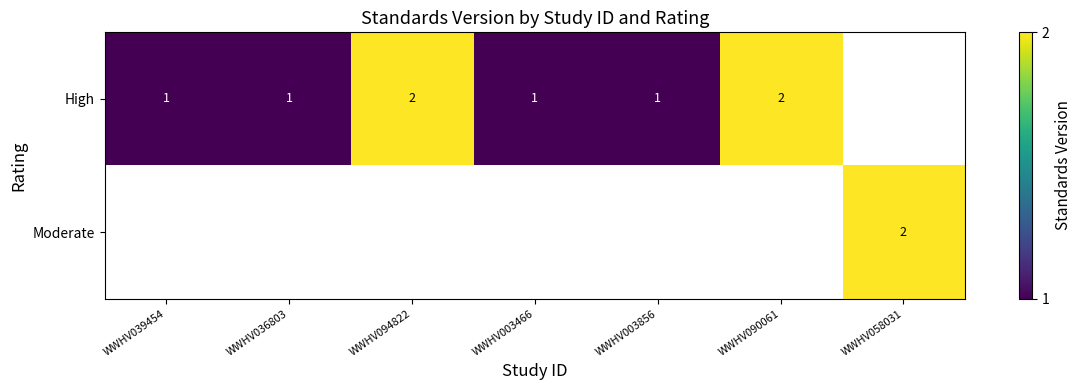

Which label corresponds to the largest value in the chart?

WWHV094822